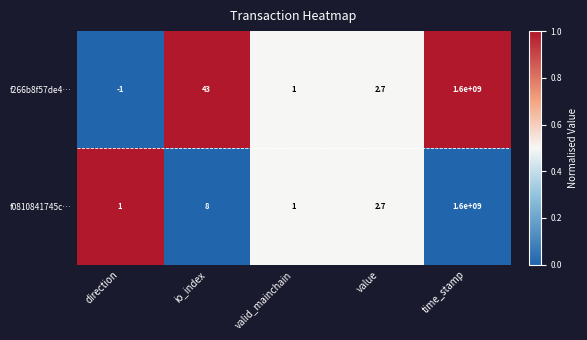

Reading left to right, list all the values displayed in this chart.

f266b8f57de4…: -1.0	43.0	1.0	2.7	1600000000.0
f0810841745c…: 1.0	8.0	1.0	2.7	1600000000.0